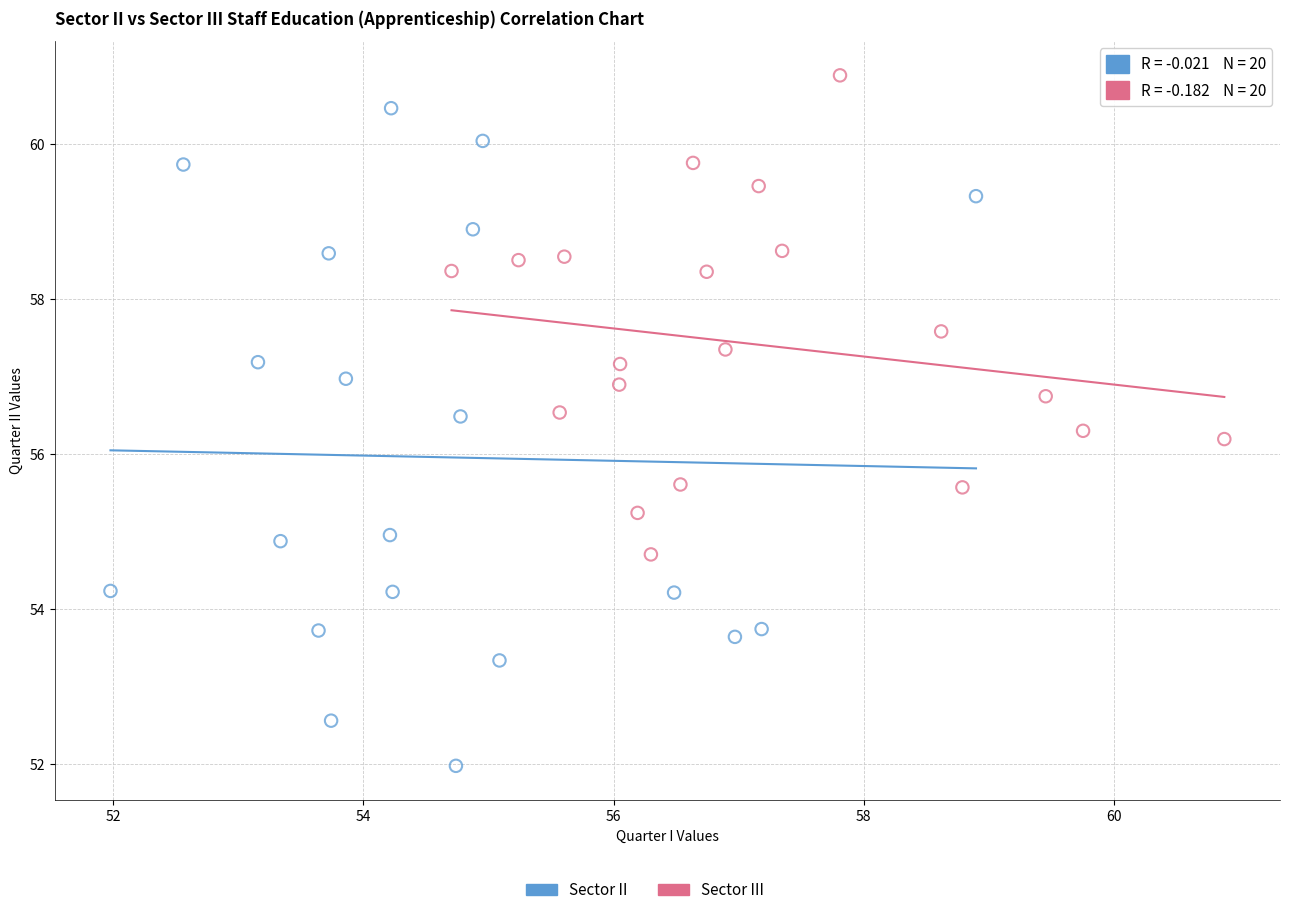

Which series contains the lowest Y value?

Sector II